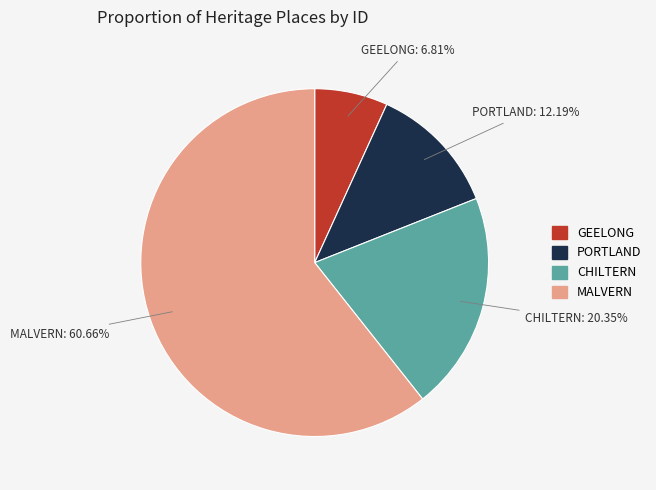

Does any single category account for the majority?

Yes